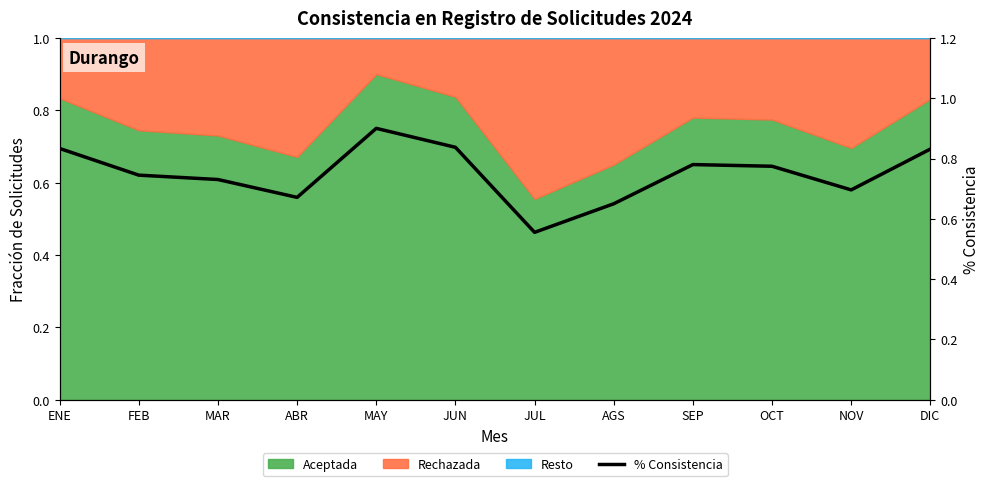

List the labels in order of value, largest first.

MAY, JUN, ENE, DIC, SEP, OCT, FEB, MAR, NOV, ABR, AGS, JUL